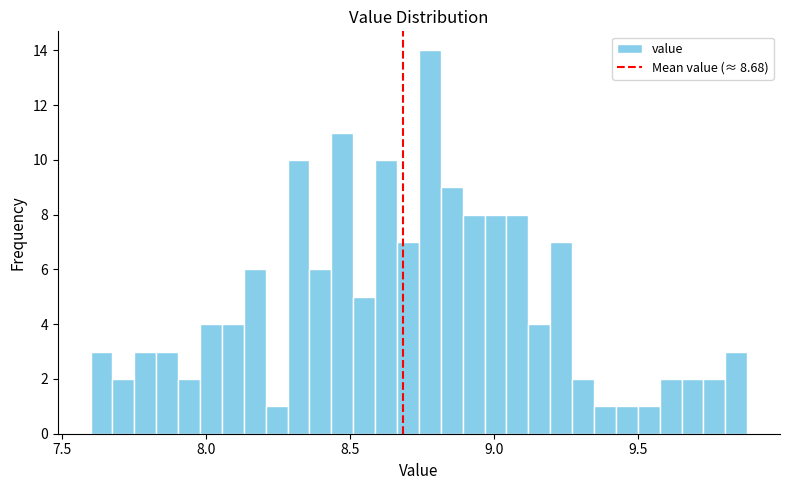

Around what value on the x-axis is the tallest bar? Give the approximate position of its centre, as read against the axis.

8.80